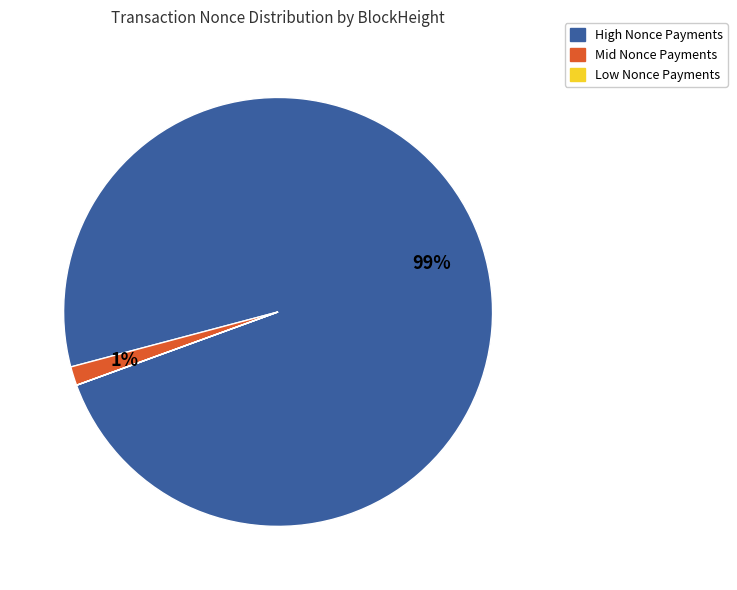

To the nearest percent, what is the difference between the largest and smallest slice percentages?

99%